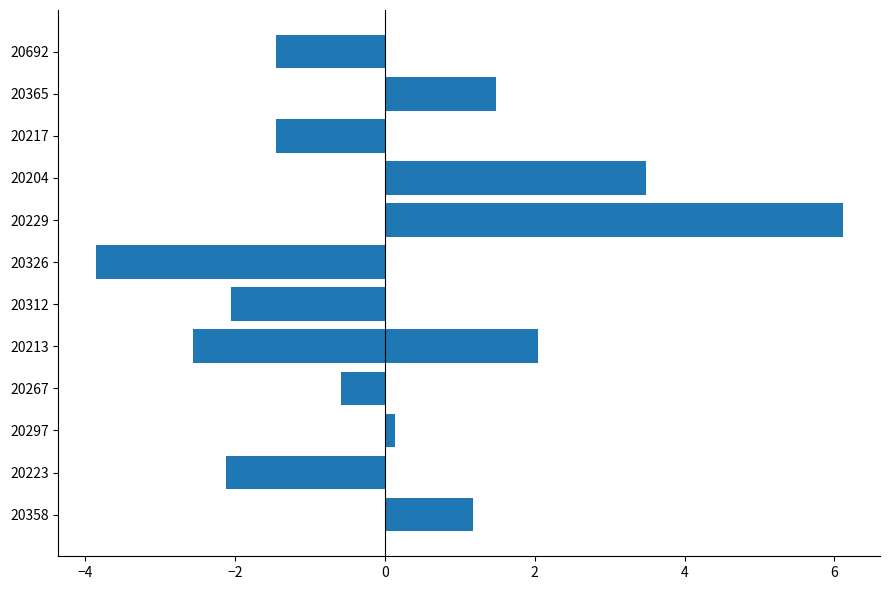

What is the smallest value displayed?

-3.9